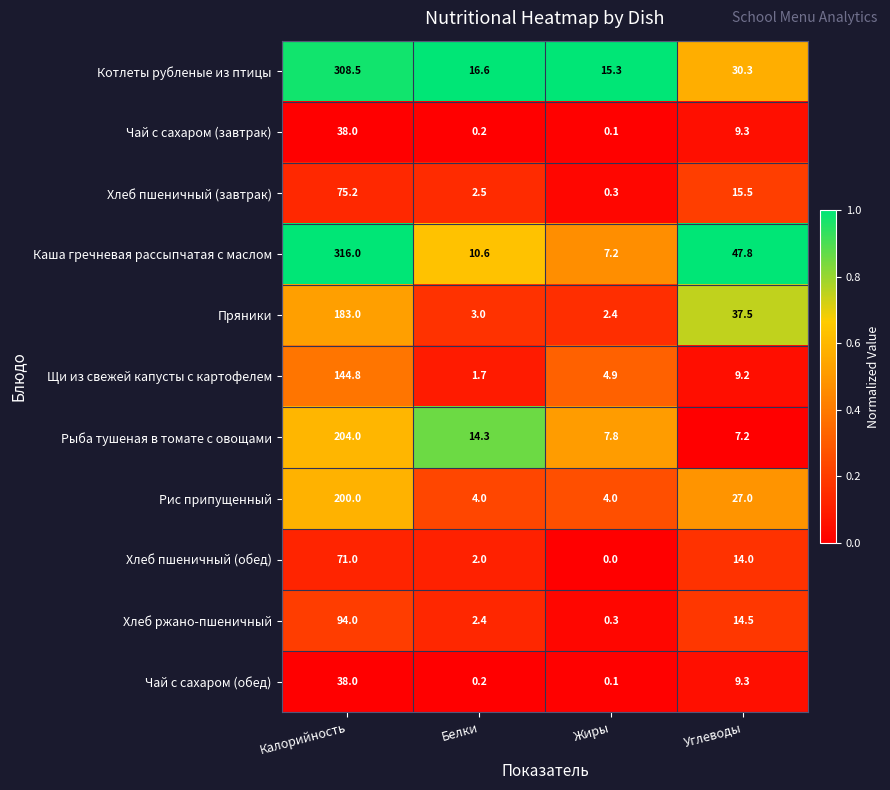

Which series changed the most between Калорийность and Углеводы?

Котлеты рубленые из птицы